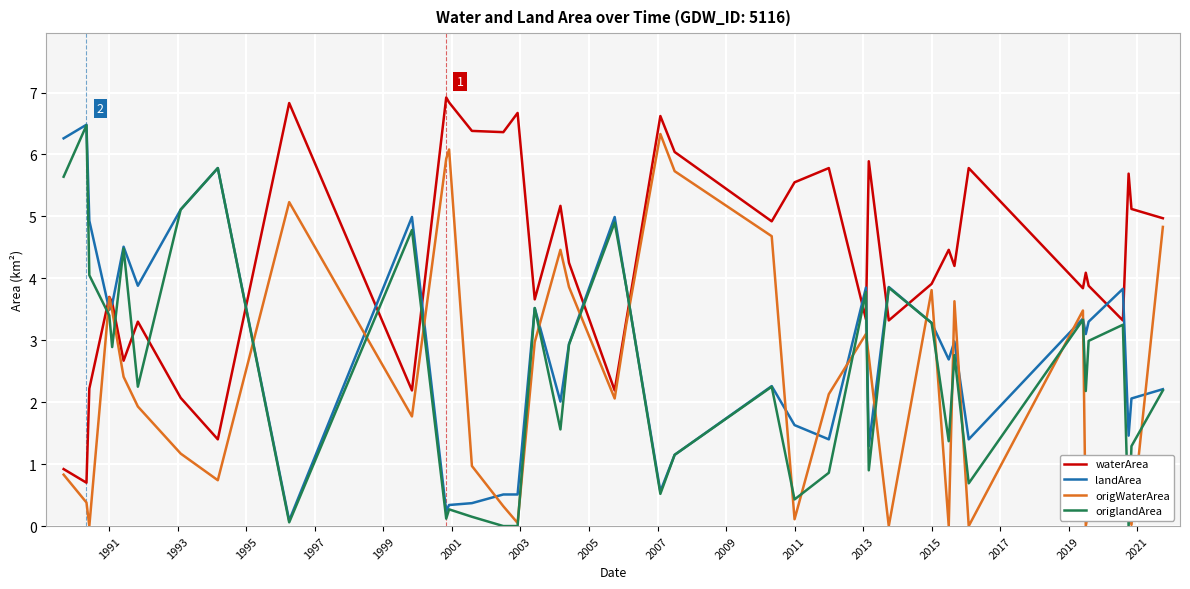

Which series has the largest total across all categories?

waterArea